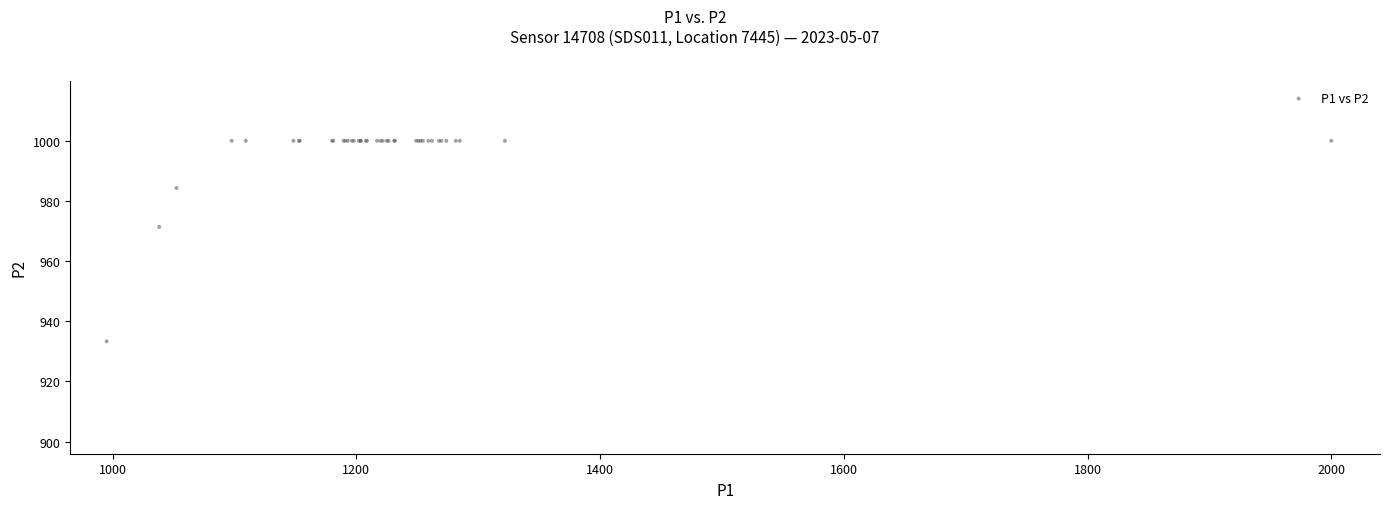

What Y value in the scatter plot is closest to 966?

971.3